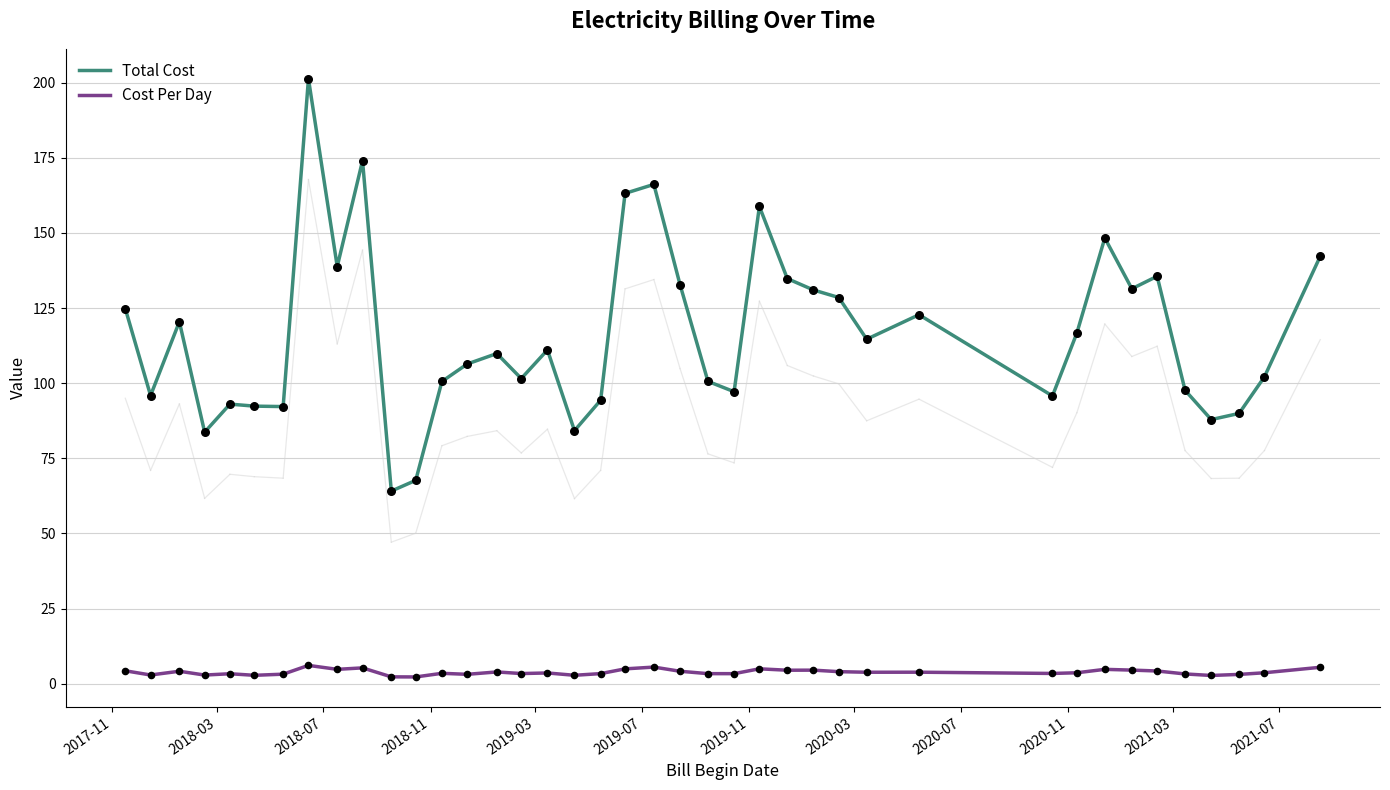

What is the highest value of the Cost Per Day series?

6.1